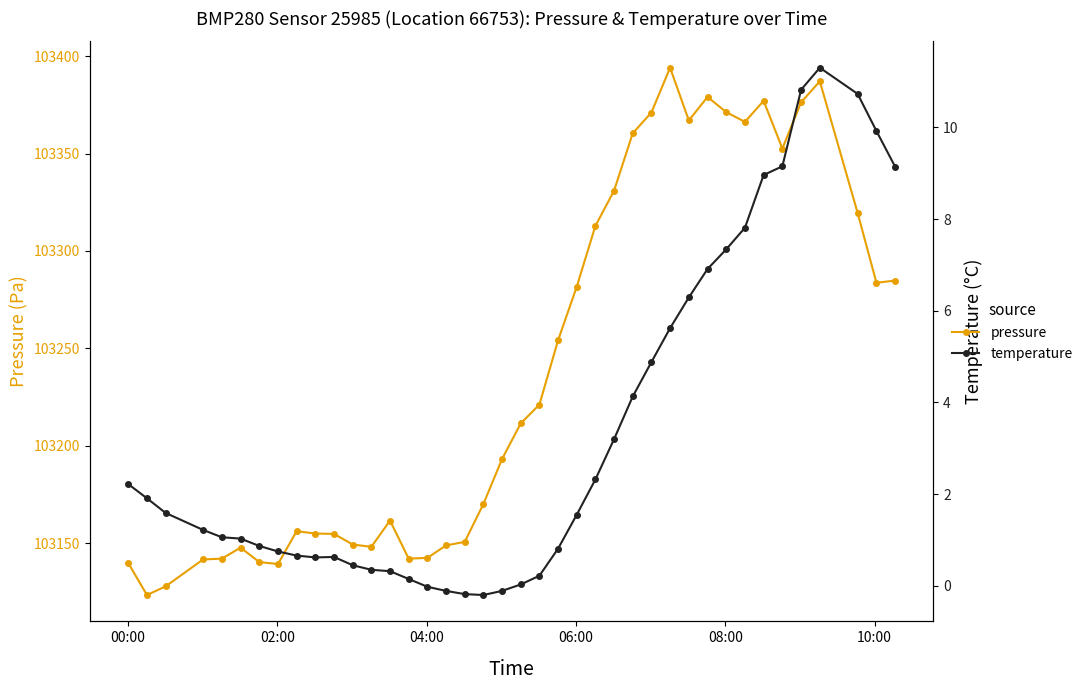

True or false: pressure and temperature cross at least once.

False